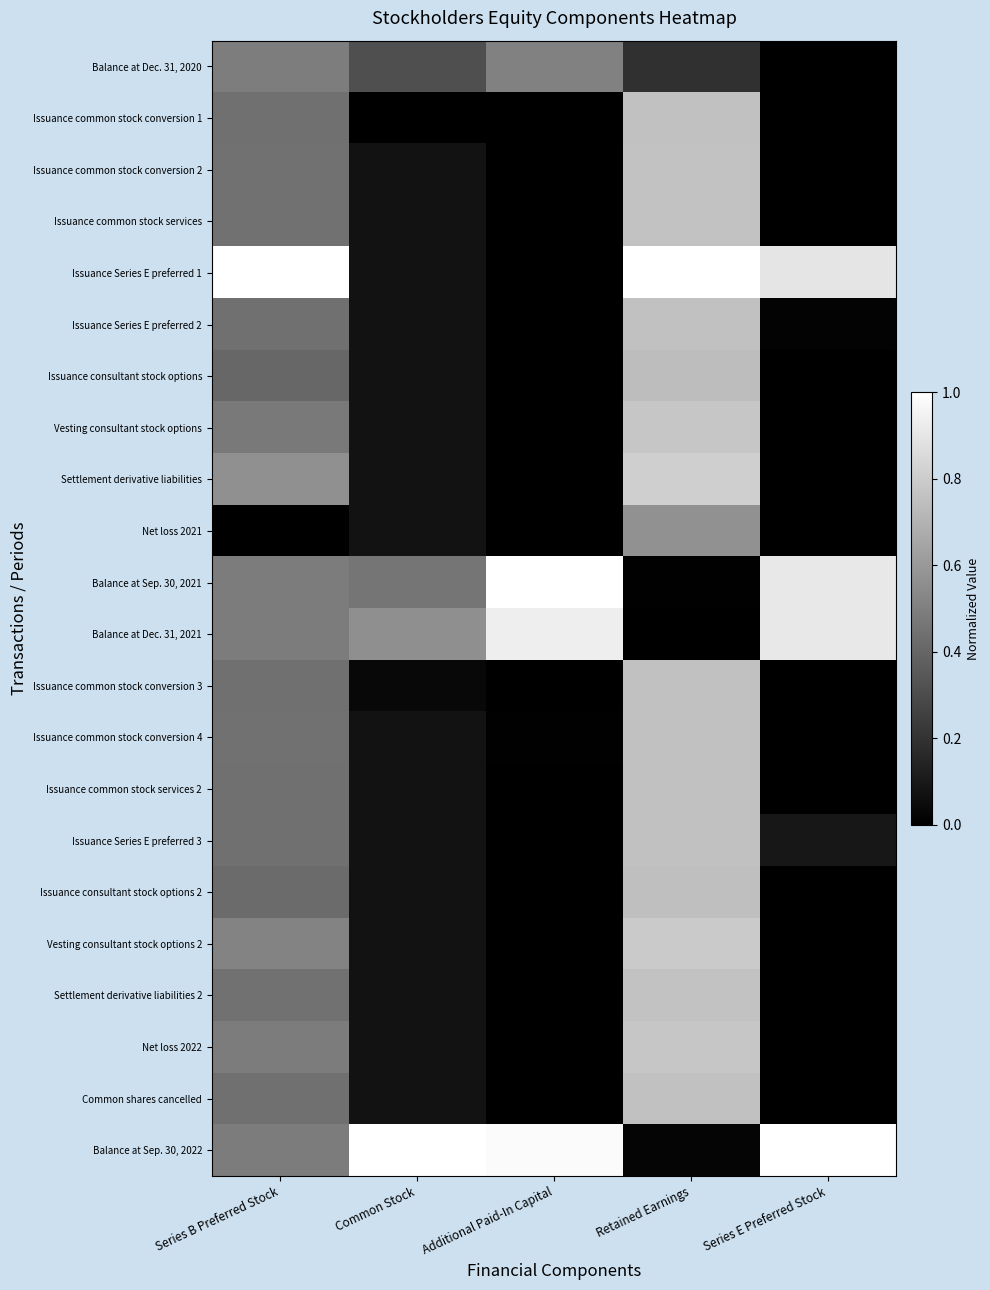

How many data points does each series have?

5